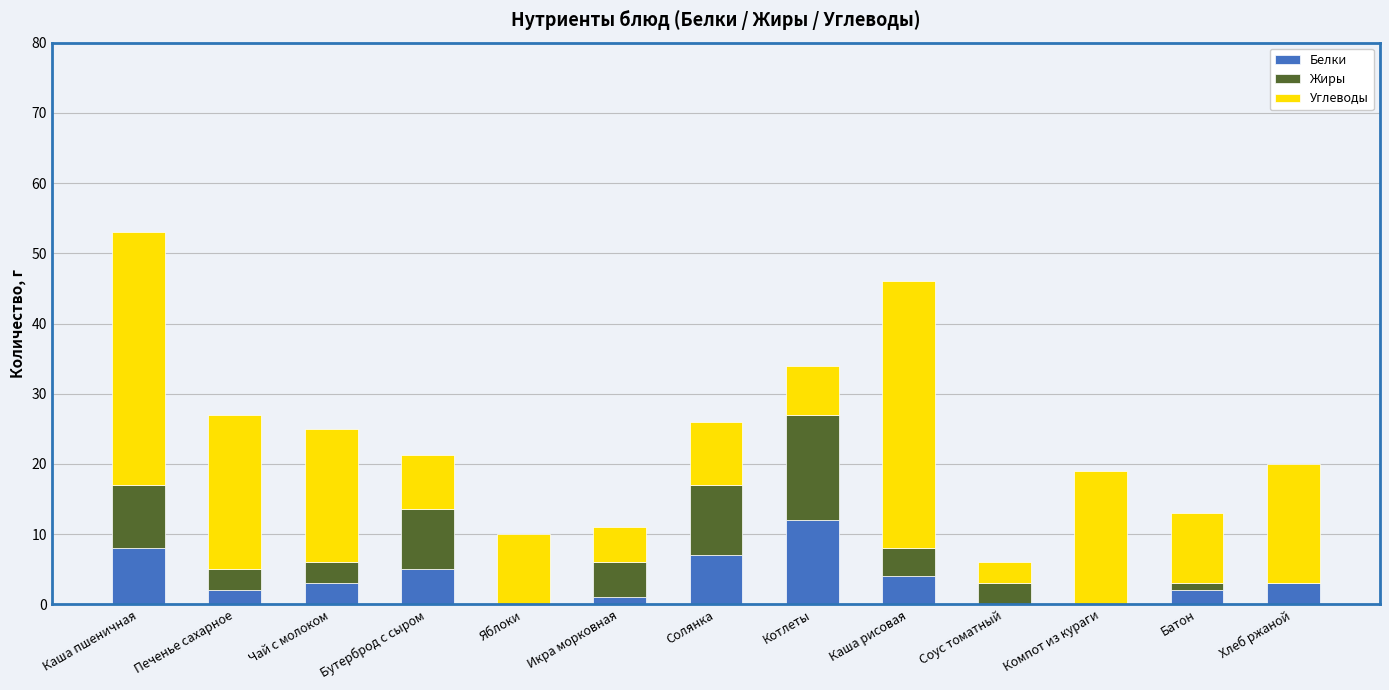

What is the sum of all Белки values?

47.1